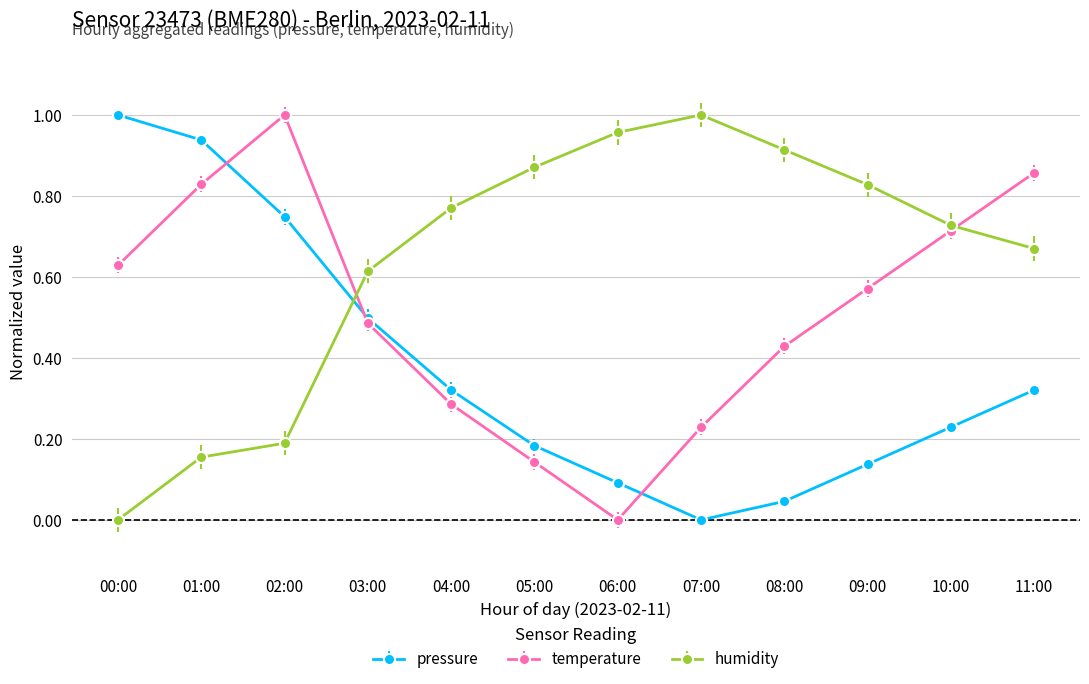

Is the value of pressure at 09:00 greater than the value of temperature at 06:00?

Yes